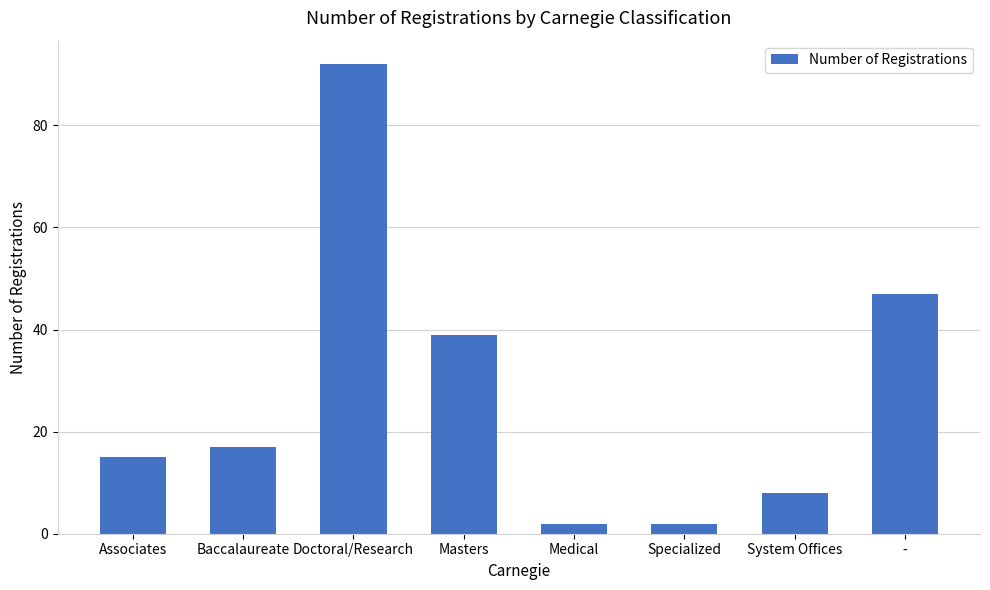

What is the maximum value shown in the chart?

92